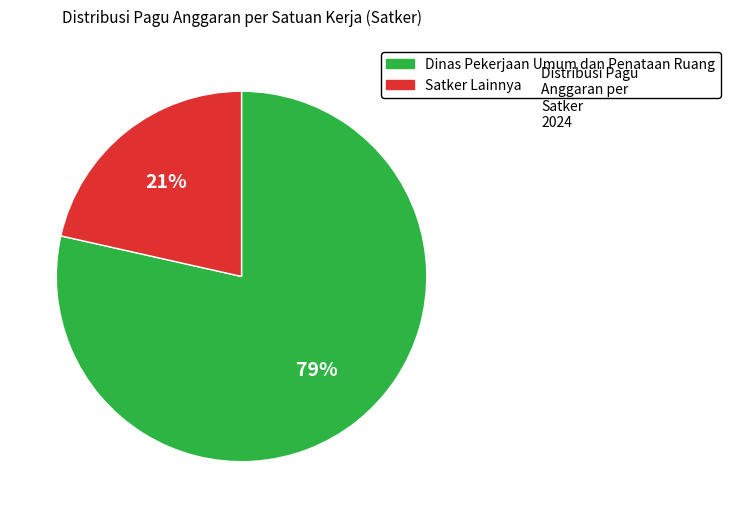

Is there any slice that represents more than half of the pie?

Yes